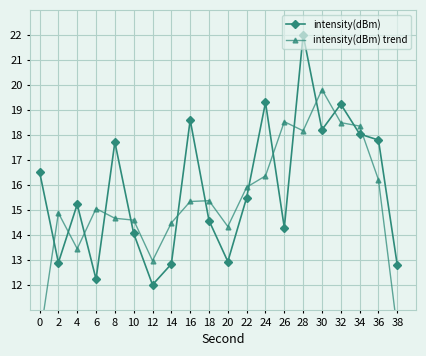

Reading right to left, what are all the values shown in this chart?

intensity(dBm): 12.8	17.8	18.0	19.2	18.2	22.0	14.3	19.3	15.5	12.9	14.6	18.6	12.8	12.0	14.1	17.7	12.2	15.2	12.9	16.5
intensity(dBm) trend: 10.2	16.2	18.4	18.5	19.8	18.2	18.5	16.4	15.9	14.3	15.4	15.3	14.5	13.0	14.6	14.7	15.1	13.4	14.9	9.8